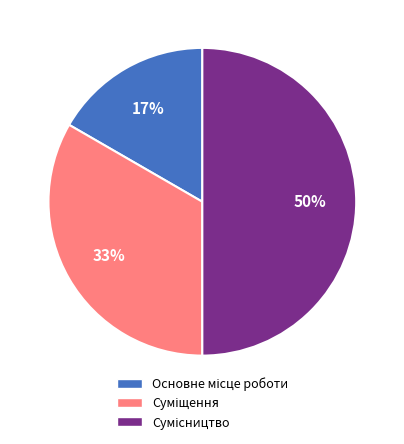

To the nearest percent, what is the difference between the largest and smallest slice percentages?

33%